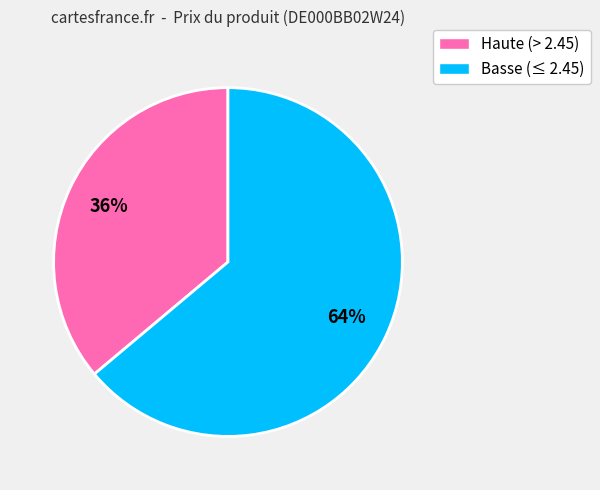

Approximately how many times larger is the value at Basse (≤ 2.45) compared to Haute (> 2.45)?

1.8